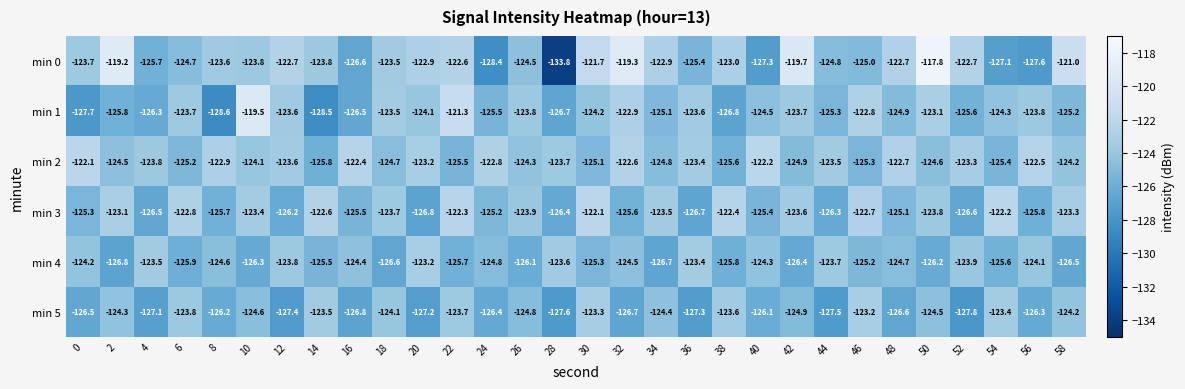

Is it true that min 2 equals -124.3 at 26?

True